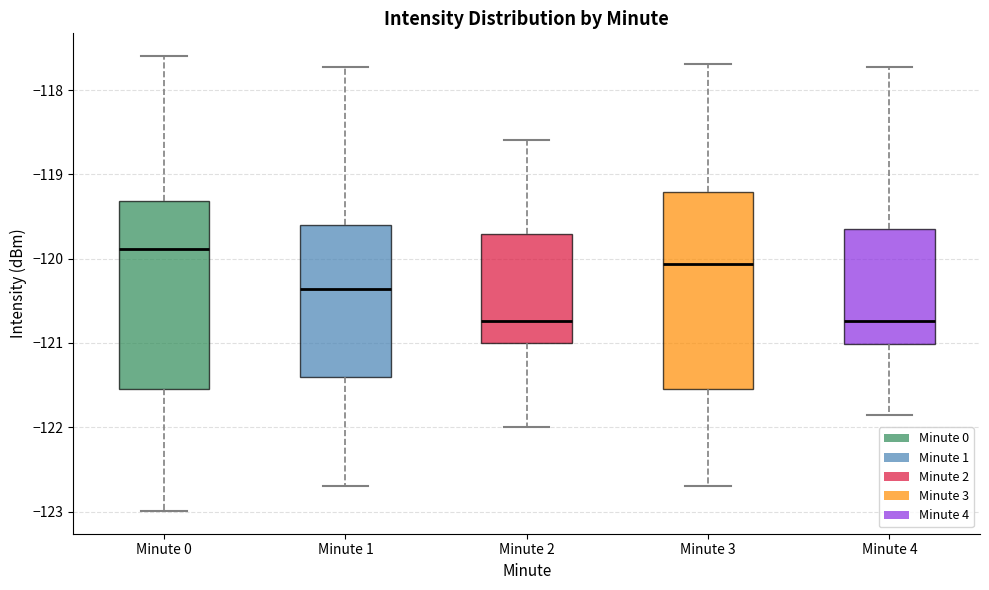

Reading left to right, transcribe this box plot: for each box, give where its median line is, the range the box spans, and where its two whiskers end, as read against the y-axis. The values are not printed on the chart, so give them approximately, as read against the axis.

Minute 0: median -119.9, box -121.5 to -119.3, whiskers -123.0 to -117.6
Minute 1: median -120.4, box -121.4 to -119.6, whiskers -122.7 to -117.7
Minute 2: median -120.7, box -121.0 to -119.7, whiskers -122.0 to -118.6
Minute 3: median -120.1, box -121.5 to -119.2, whiskers -122.7 to -117.7
Minute 4: median -120.7, box -121.0 to -119.6, whiskers -121.9 to -117.7